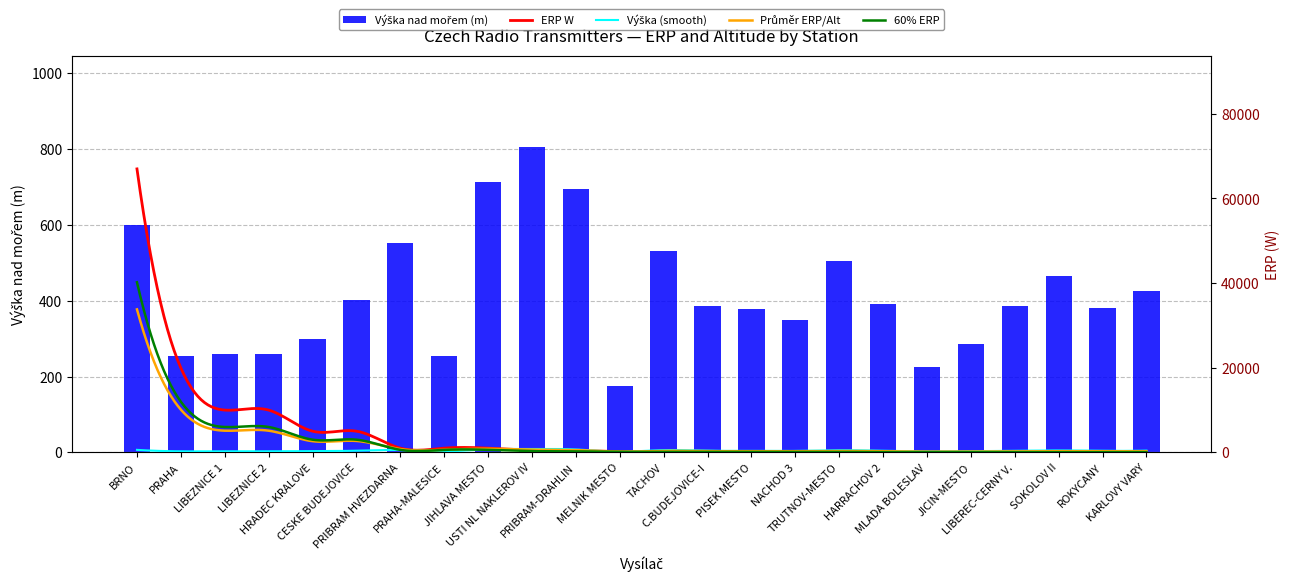

Does the chart contain stacked bars?

No